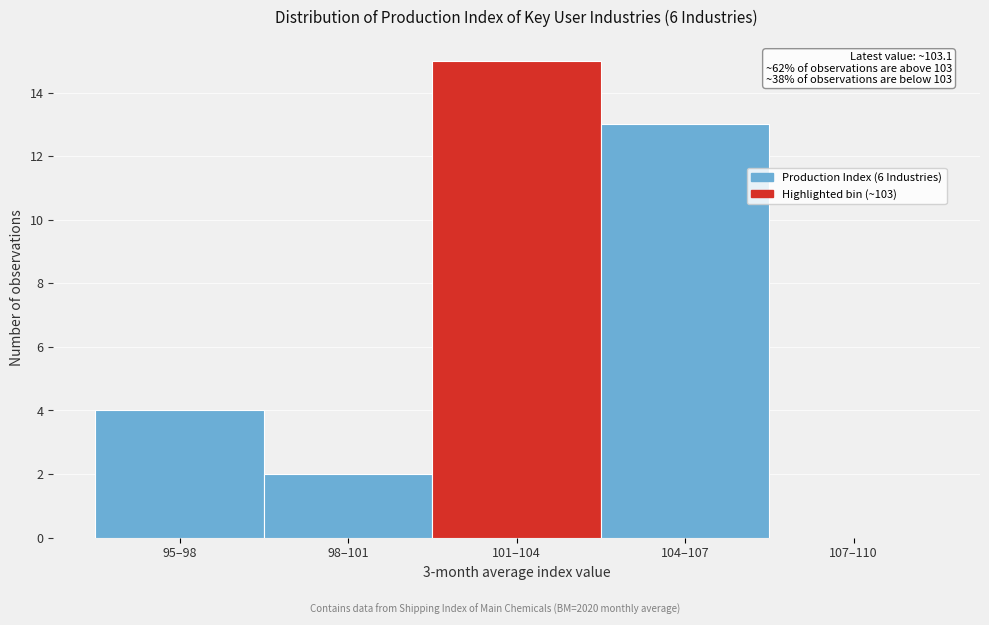

Reading right to left, transcribe all the data shown in this chart.

107–110=0	104–107=13	101–104=15	98–101=2	95–98=4